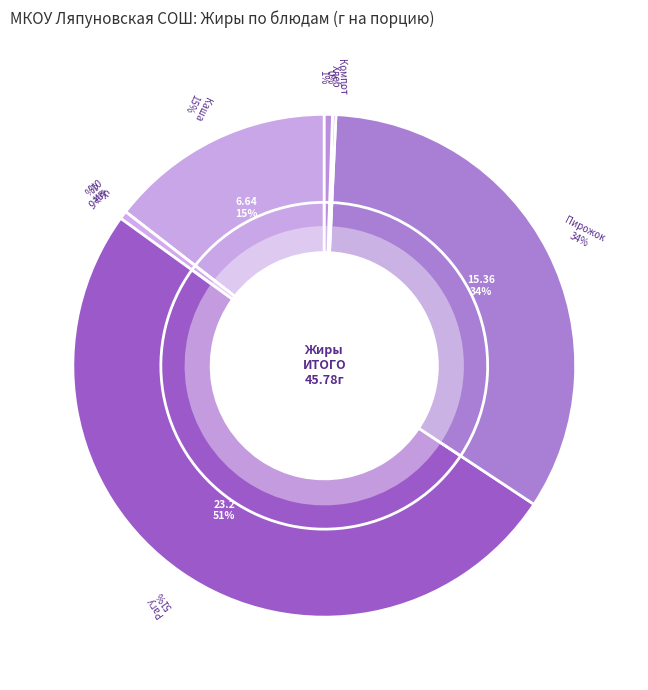

What percentage is the Каша пшеничная молочная жидкая slice, to the nearest percent?

15%